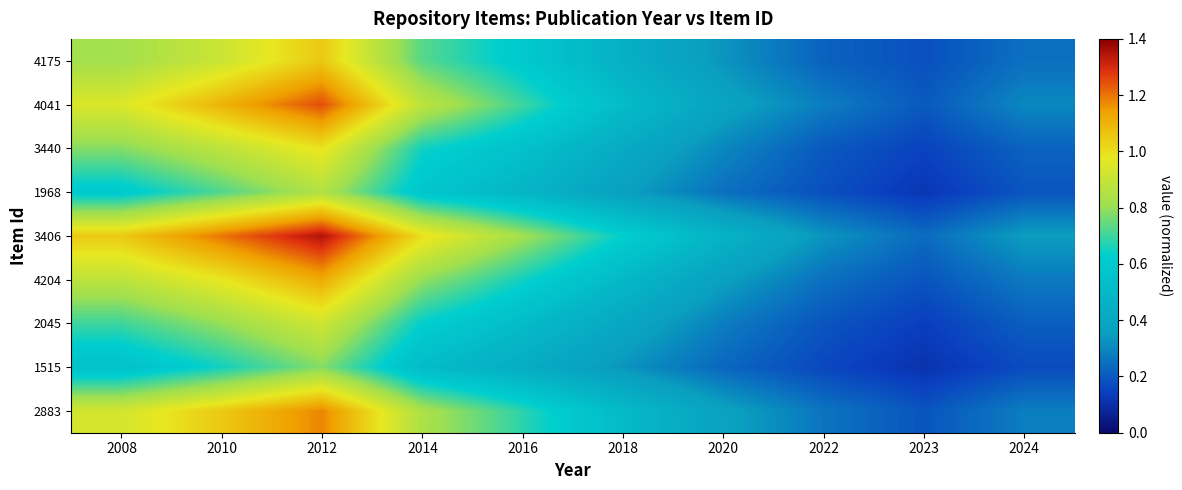

Which series has the largest total across all categories?

3406